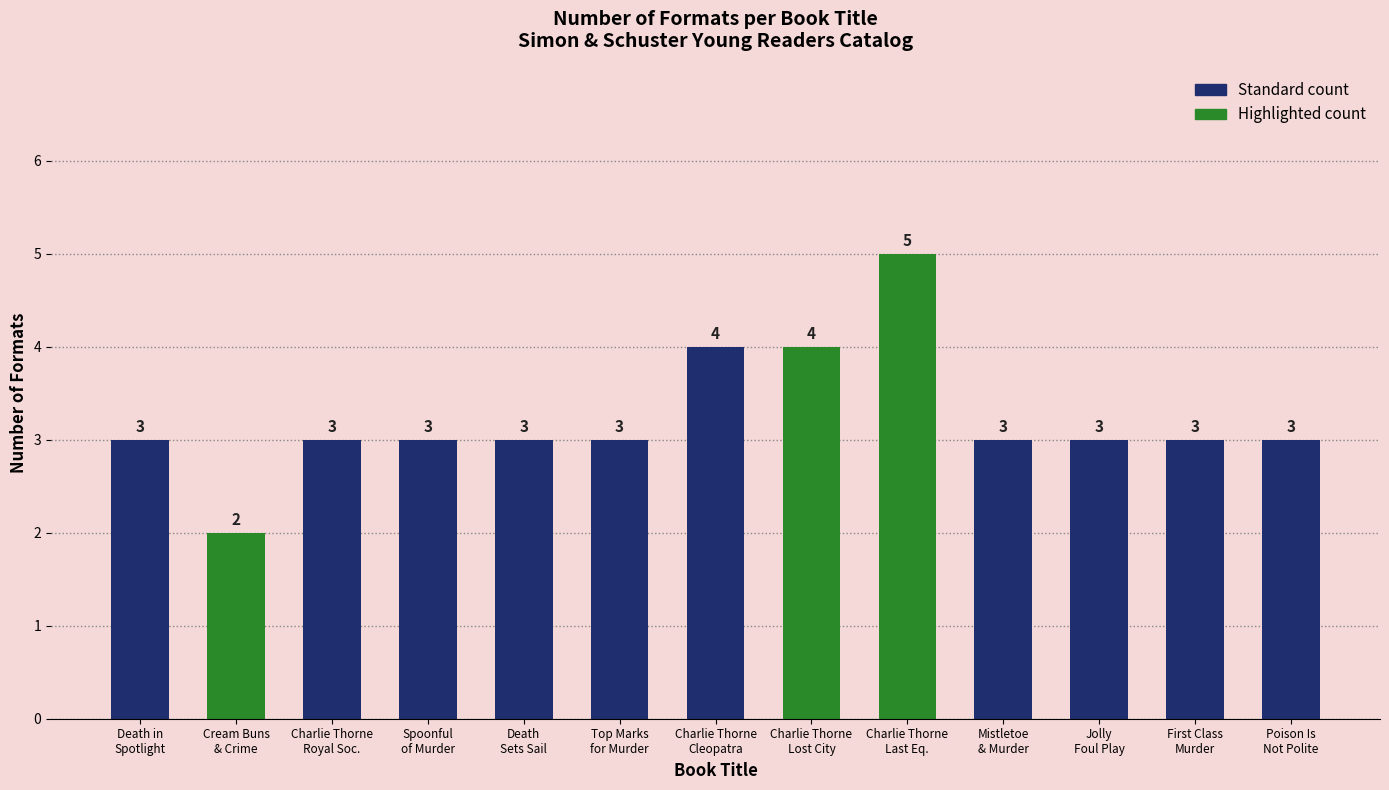

Is it true that the value at Charlie Thorne
Cleopatra is 4?

True